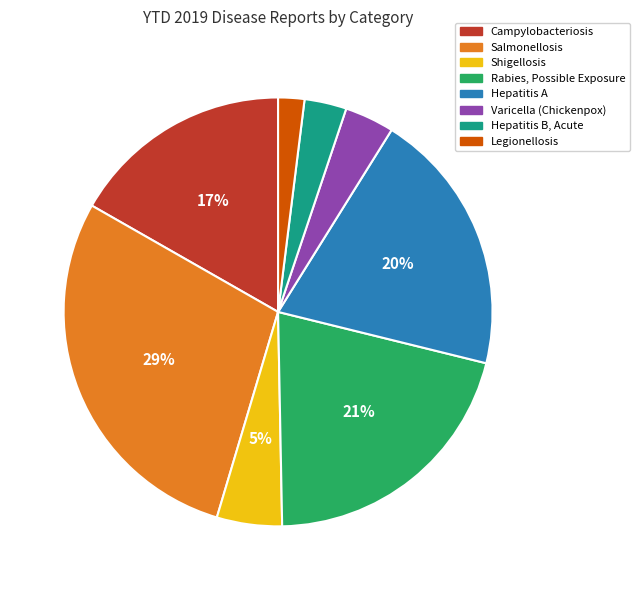

Does Salmonellosis account for over 50% of the chart?

No